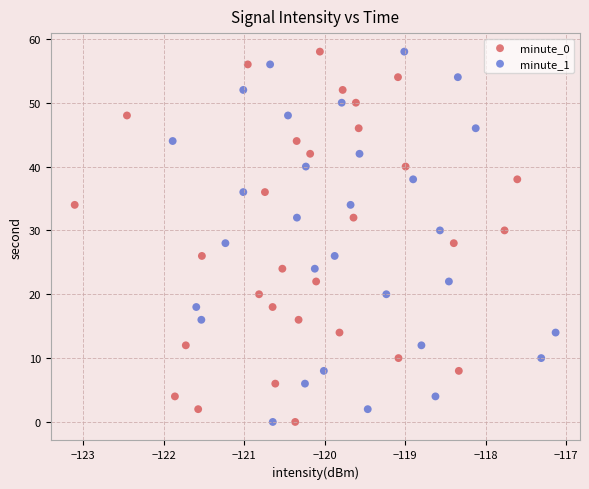

What are all the series names shown in the legend?

minute_0, minute_1